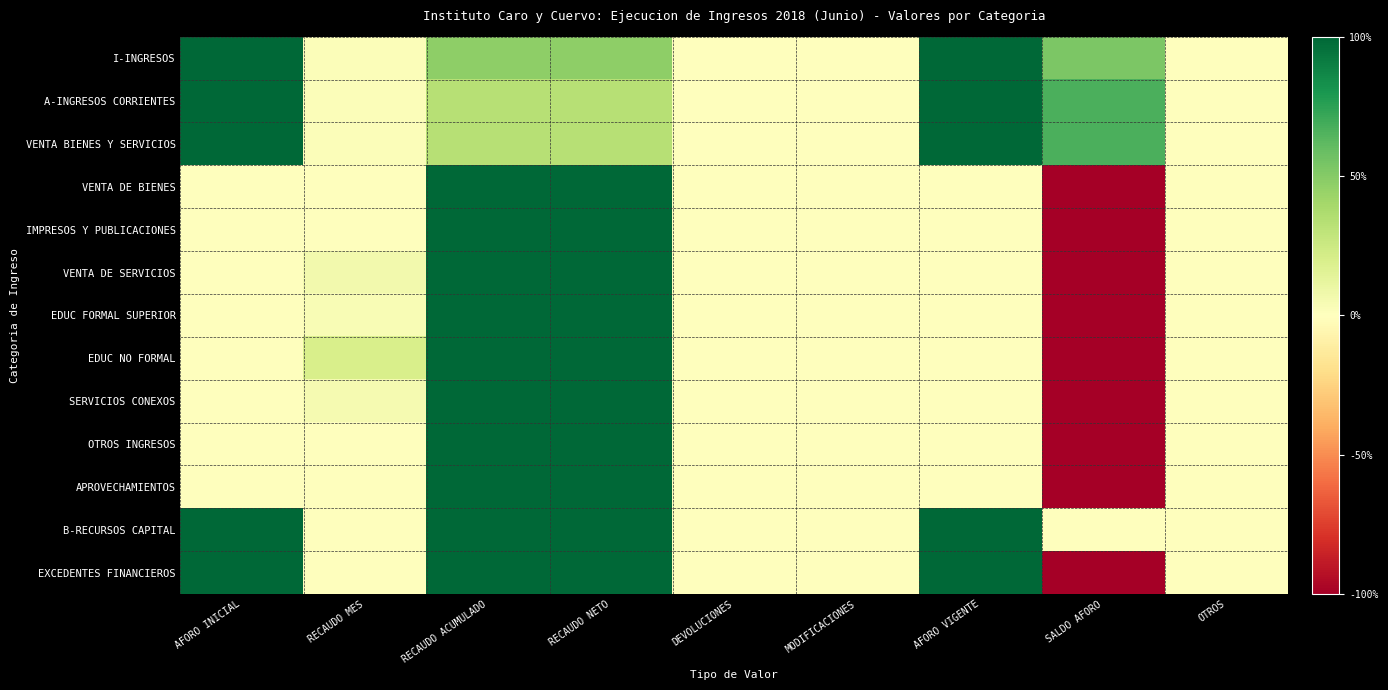

Between AFORO INICIAL and DEVOLUCIONES, which is larger?

AFORO INICIAL